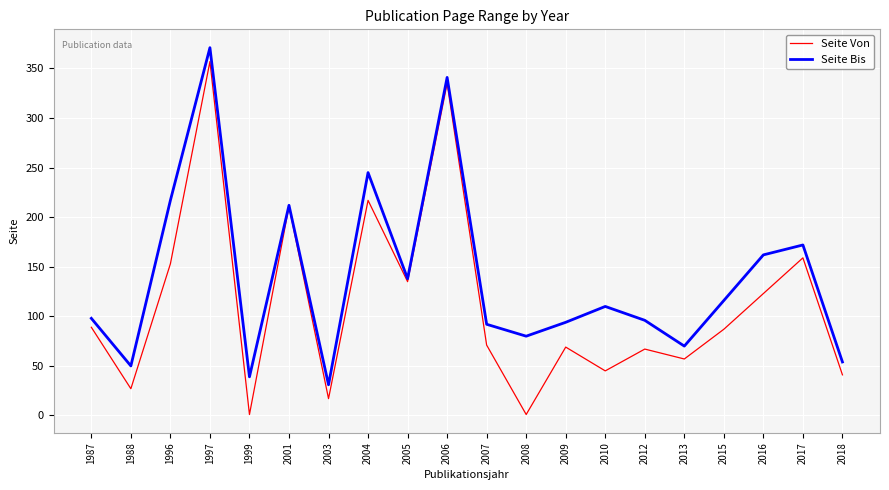

Which series changed the most between 2004 and 2016?

Seite Von